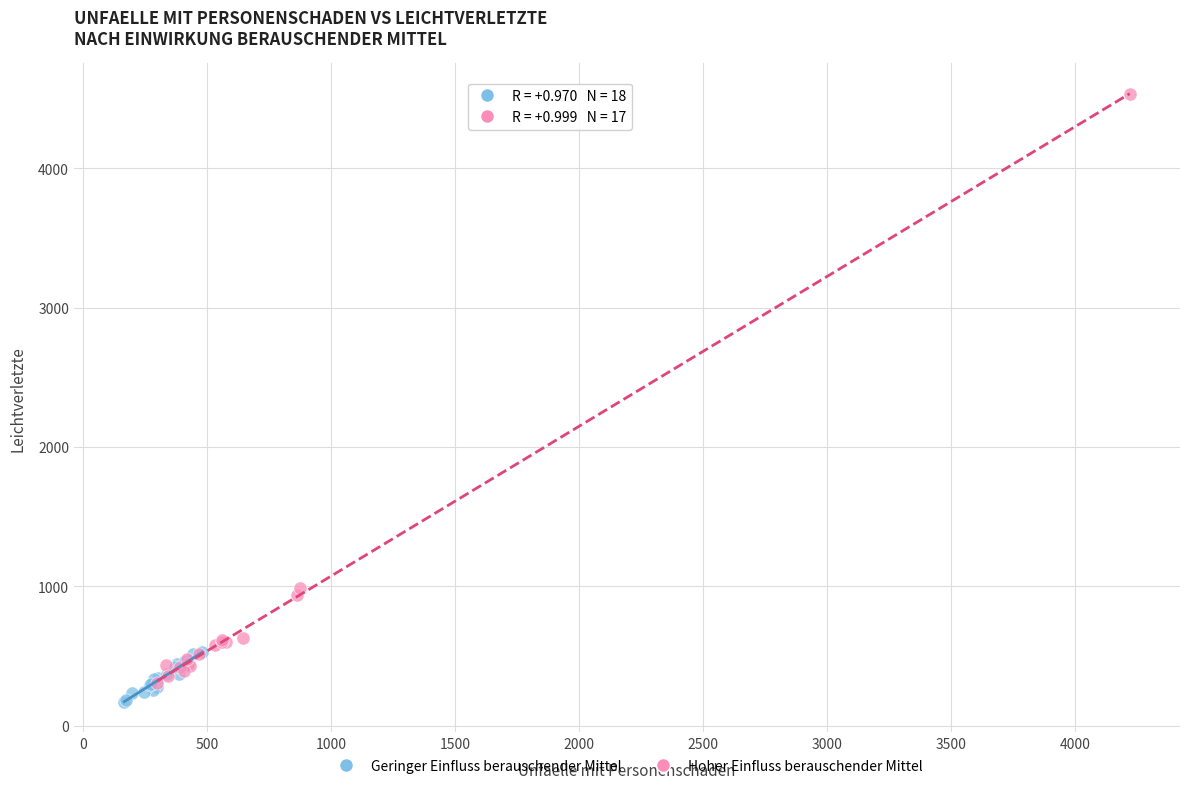

Which series has the widest spread of Y values?

Hoher Einfluss berauschender Mittel